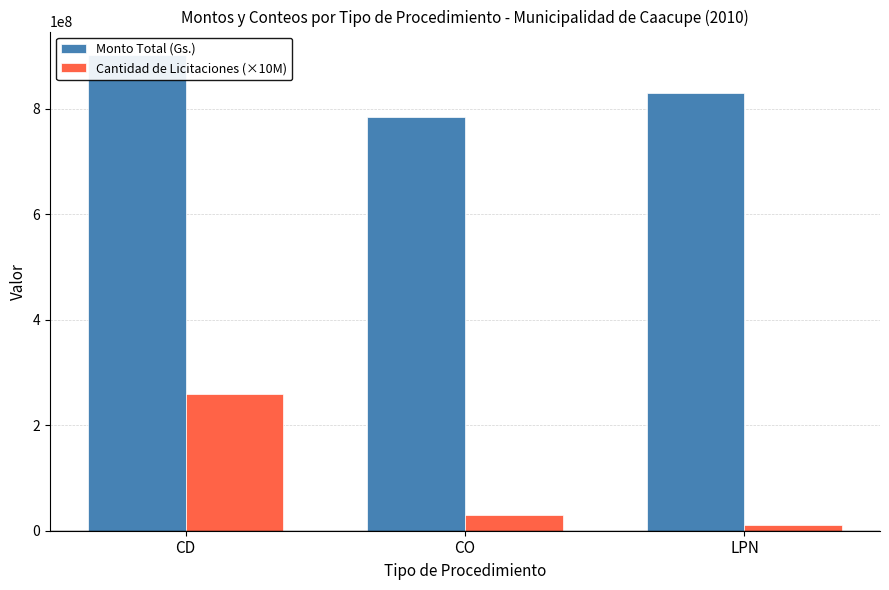

At how many categories does at least one series exceed 347270612?

3